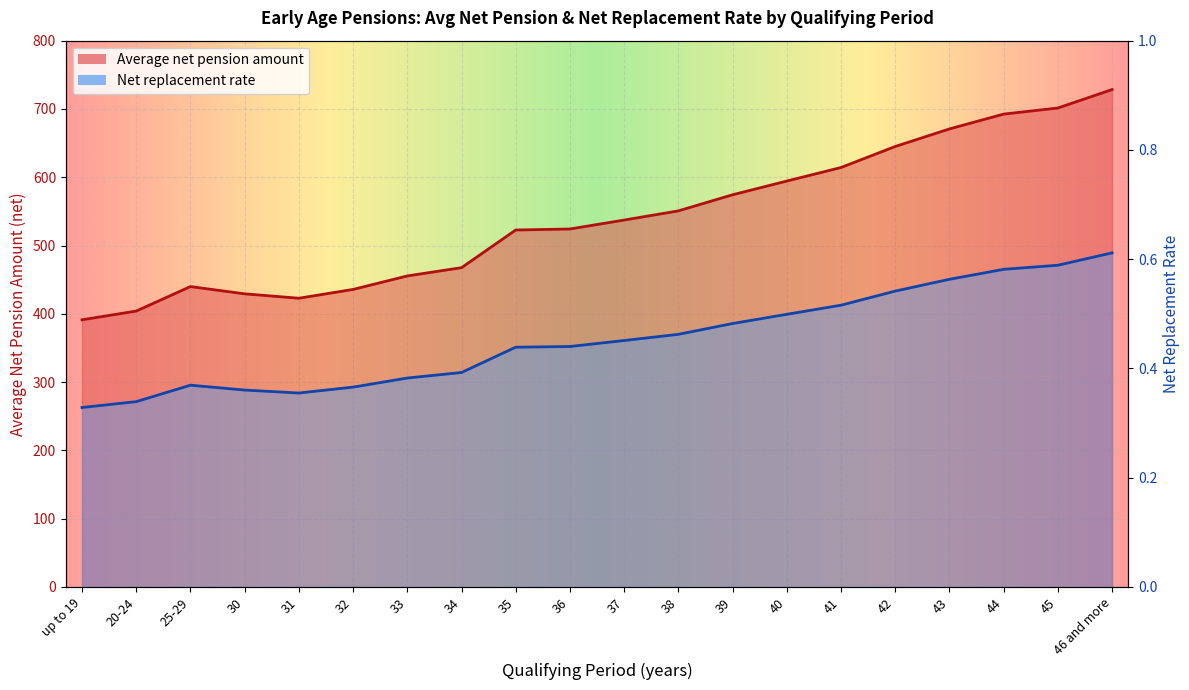

Reading left to right, transcribe all the data shown in this chart.

Average net pension amount: up to 19=391.2	20-24=404.0	25-29=439.9	30=429.2	31=422.8	32=435.7	33=455.5	34=467.6	35=522.7	36=524.2	37=537.3	38=550.8	39=574.3	40=594.4	41=614.3	42=645.0	43=670.8	44=692.5	45=701.4	46 and more=728.4
Net replacement rate: up to 19=0.3	20-24=0.3	25-29=0.4	30=0.4	31=0.4	32=0.4	33=0.4	34=0.4	35=0.4	36=0.4	37=0.5	38=0.5	39=0.5	40=0.5	41=0.5	42=0.5	43=0.6	44=0.6	45=0.6	46 and more=0.6